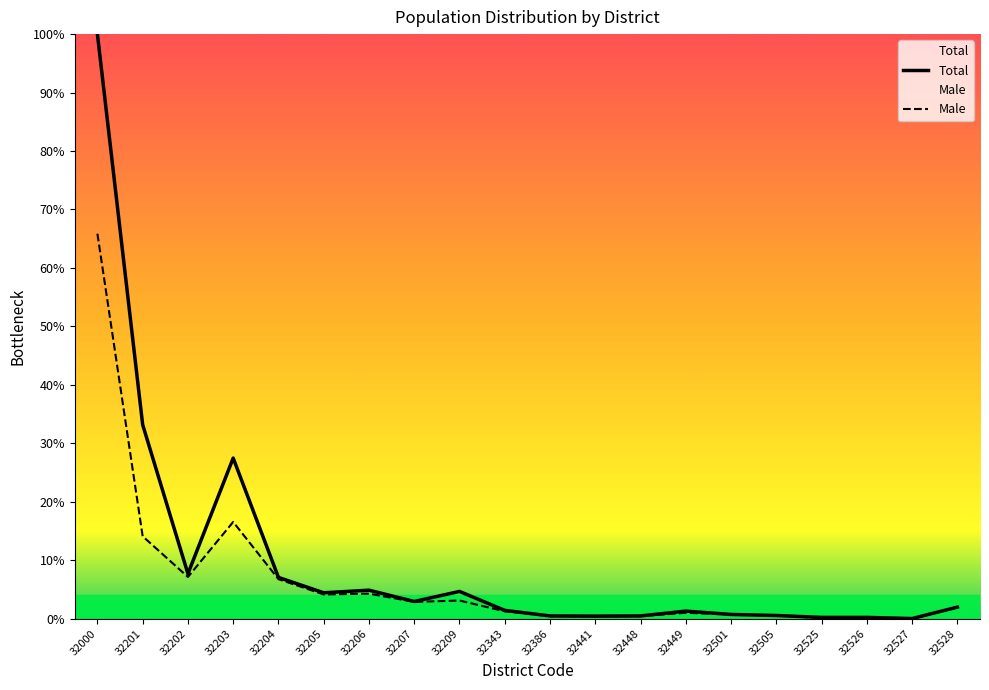

What is the difference between the maximum and second lowest values in the Male series?

65.7